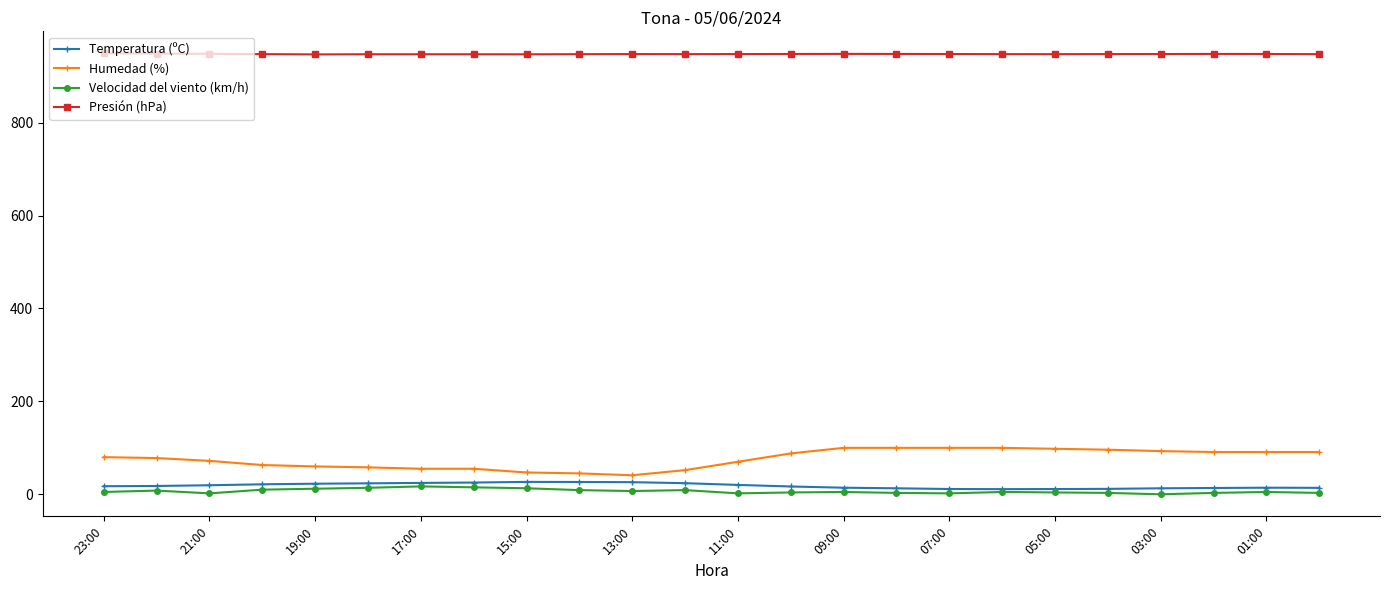

How many lines are shown in the chart?

4